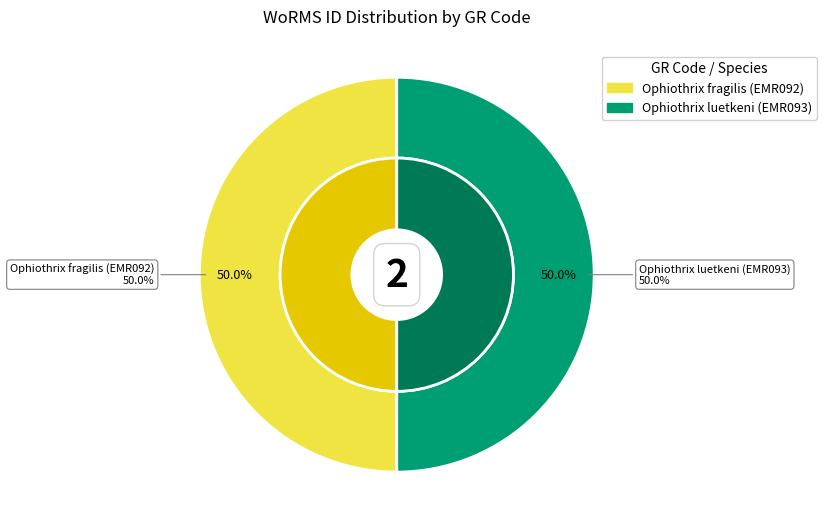

Approximately how many times larger is the value at Ophiuroidea - Ophiothrix luetkeni (EMR093) compared to Ophiuroidea - Ophiothrix fragilis (EMR092)?

1.0